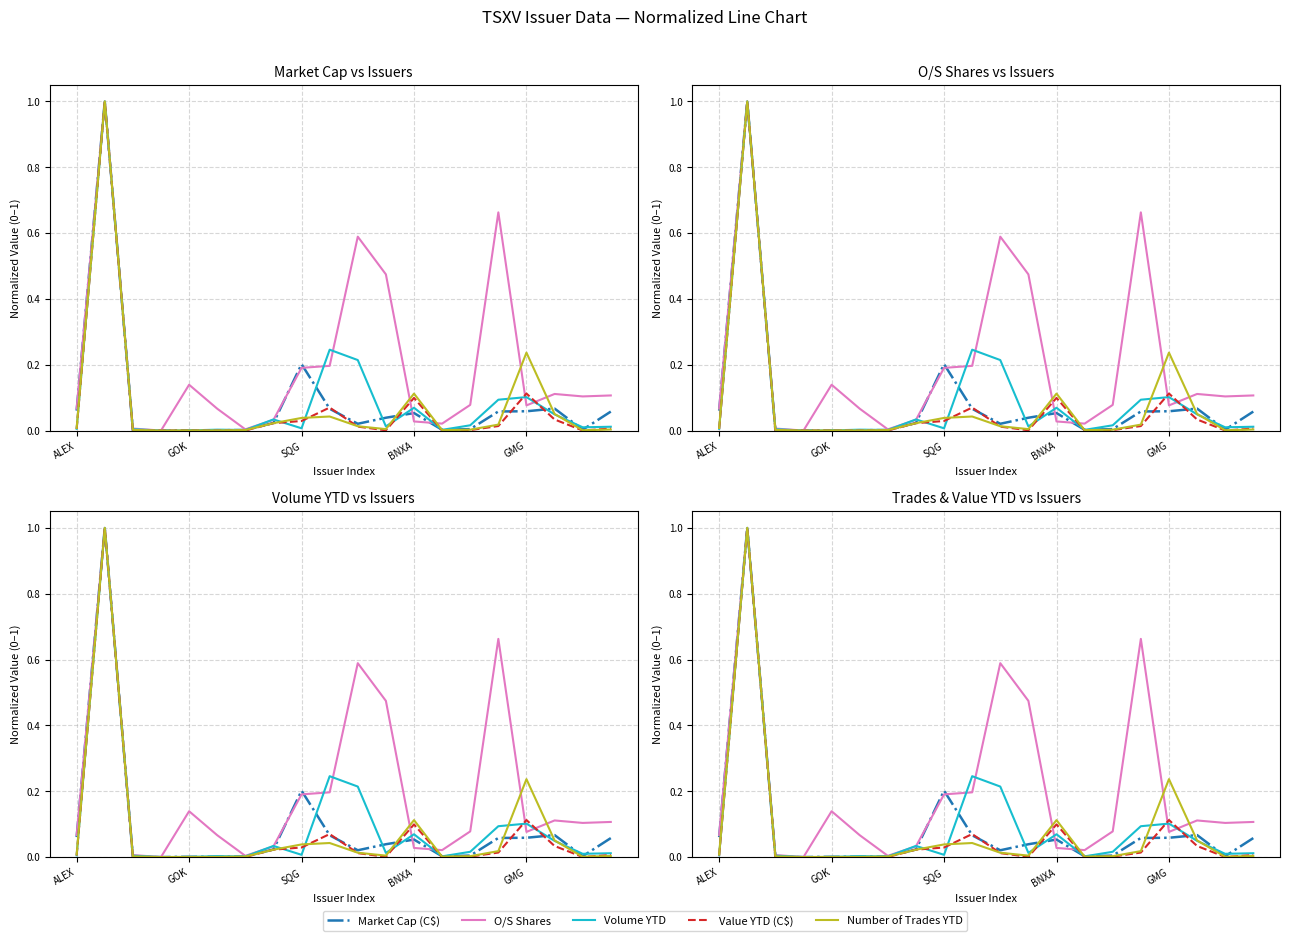

What is the label of the 8th point from the left?

7